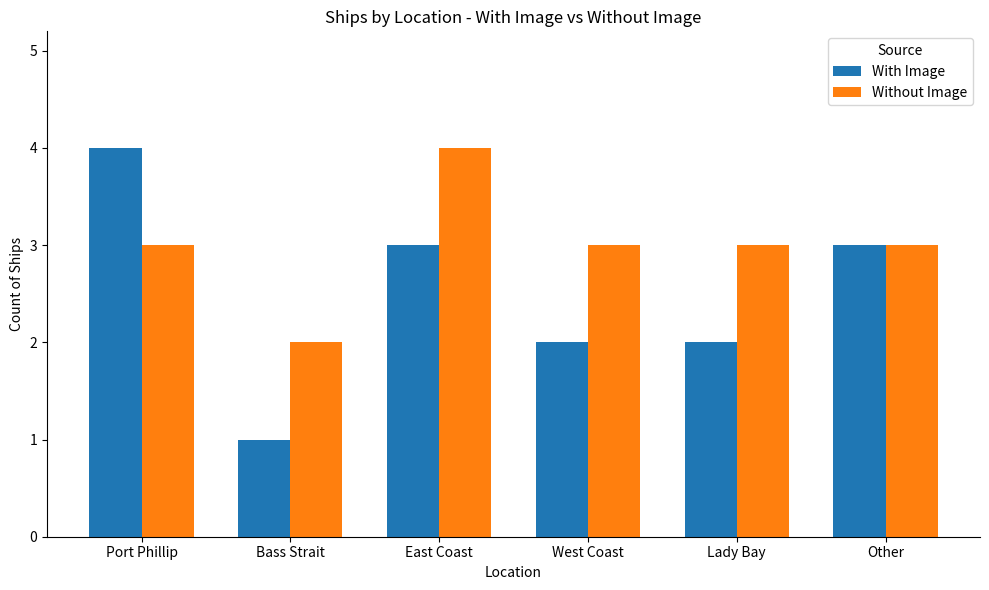

Is the value of Without Image at Bass Strait greater than the value of With Image at Bass Strait?

Yes